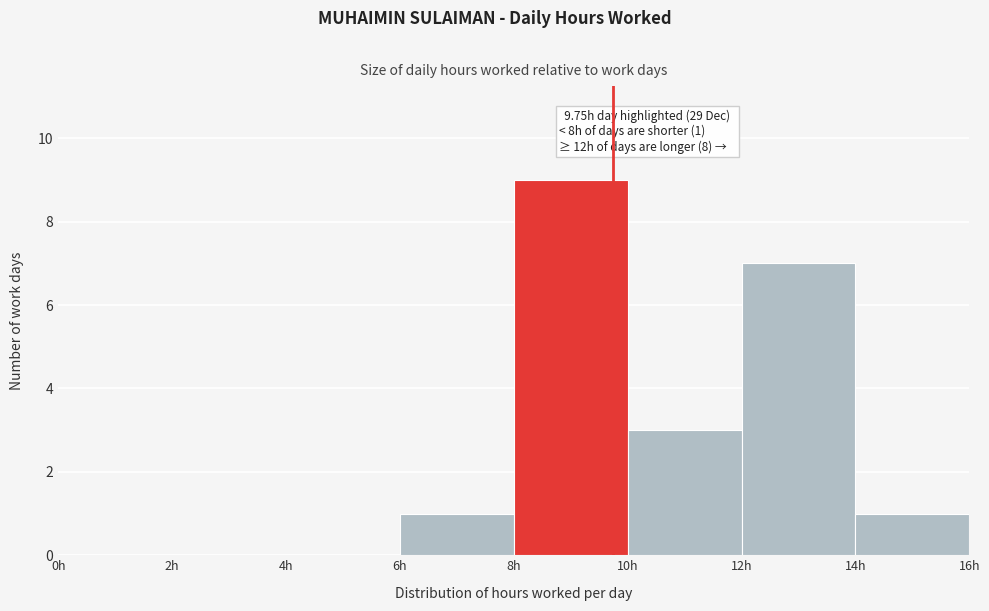

Over which range of the x-axis is the bar tallest?

8 to 10